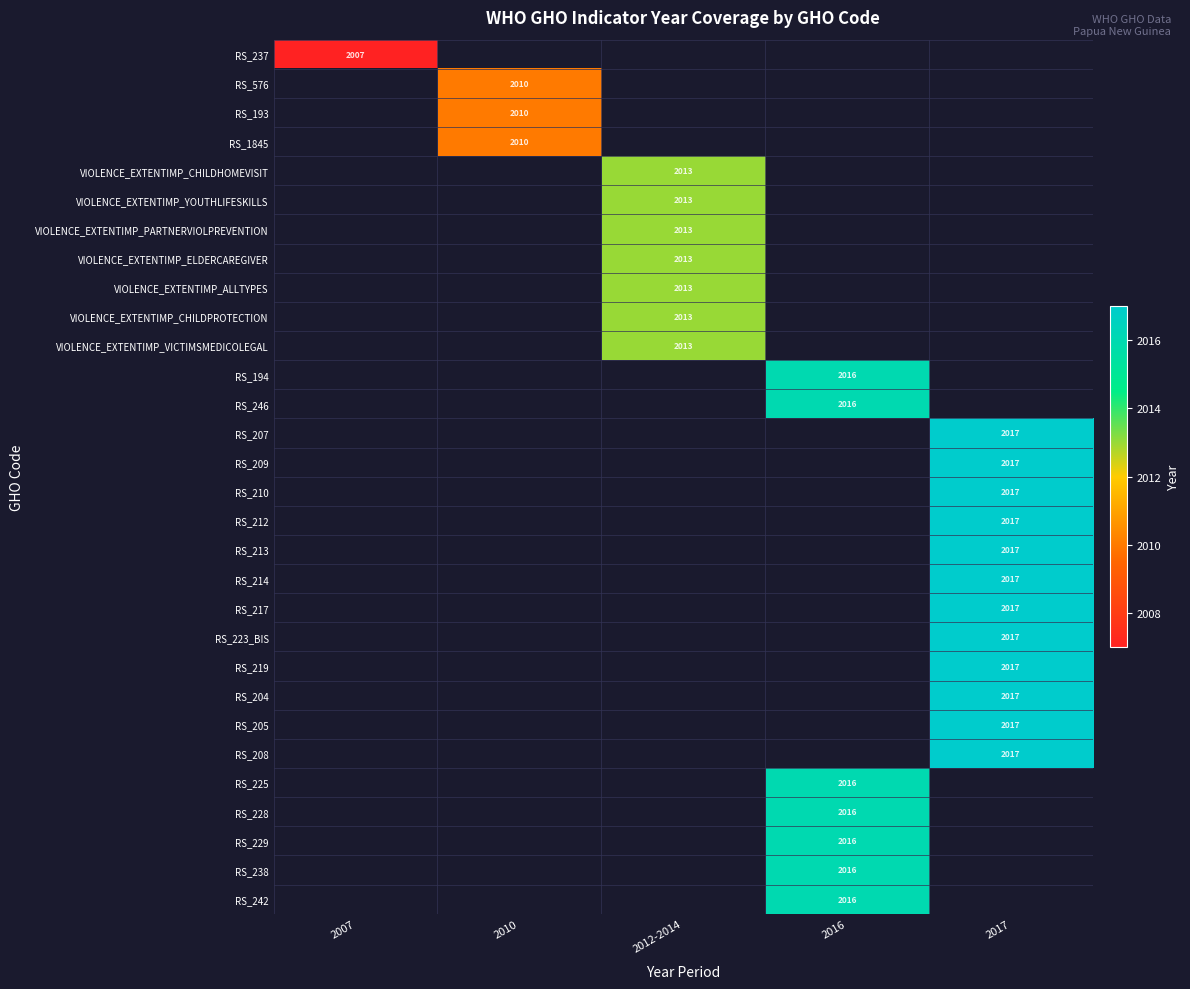

The value of RS_212 at 2017 is 2973. True or false?

False